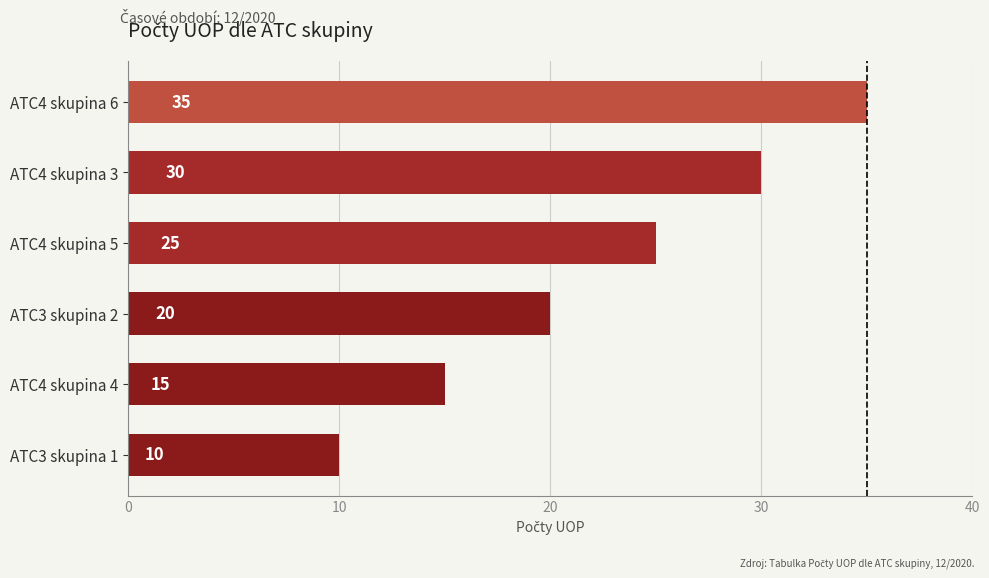

Where is the data nearest to the value 22?

ATC3 skupina 2